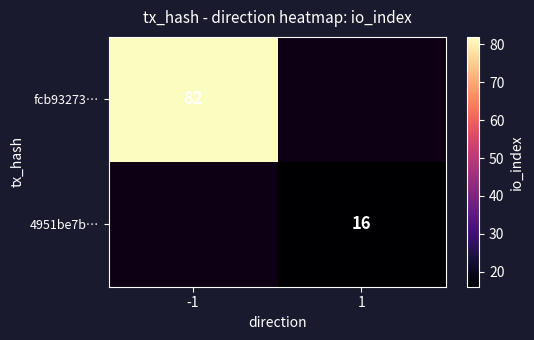

Is the value of fcb93273… at -1 greater than the value of 4951be7b… at 1?

Yes